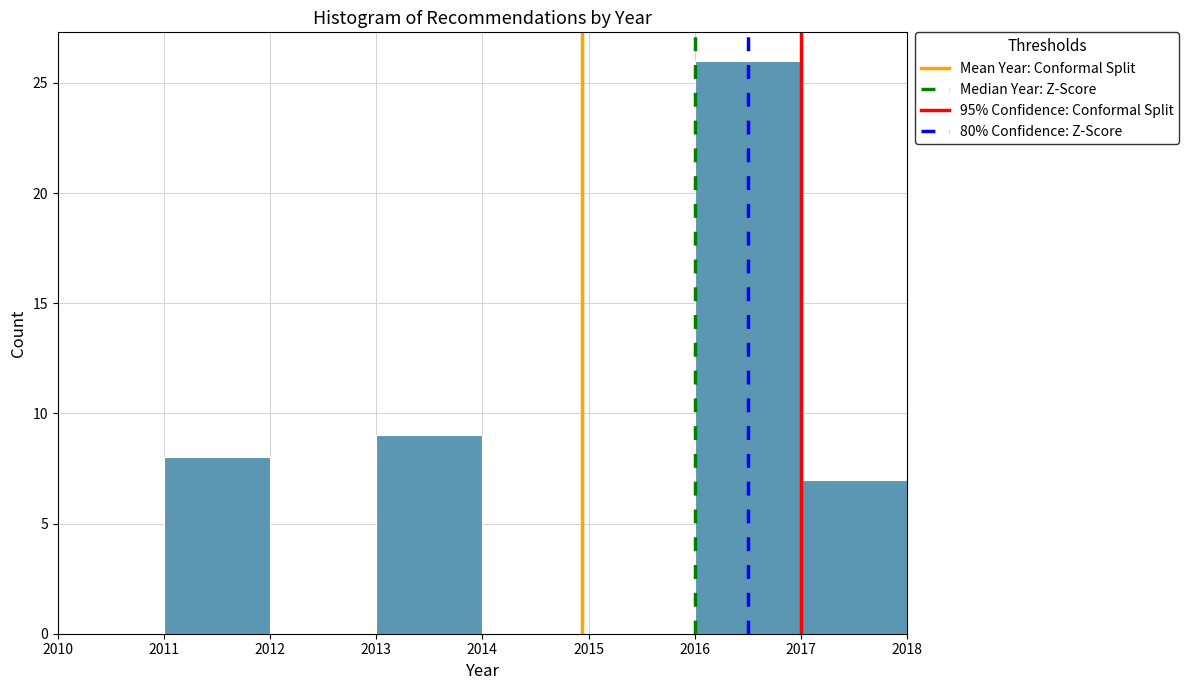

What is the height of the bar covering 2017 to 2018 on the x-axis? The values are not printed on the chart, so give them approximately, as read against the axis.

7